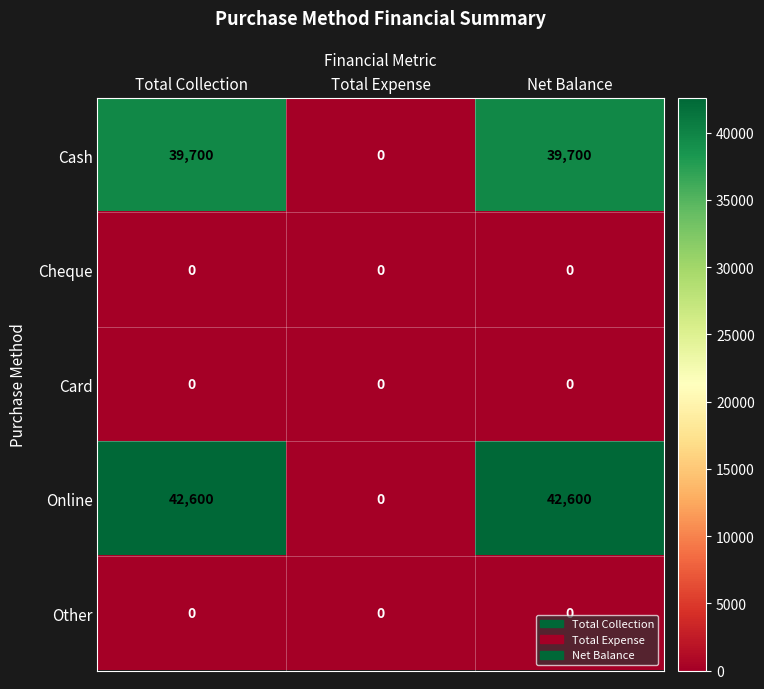

Is the value of Online at Net Balance greater than the value of Cash at Net Balance?

Yes